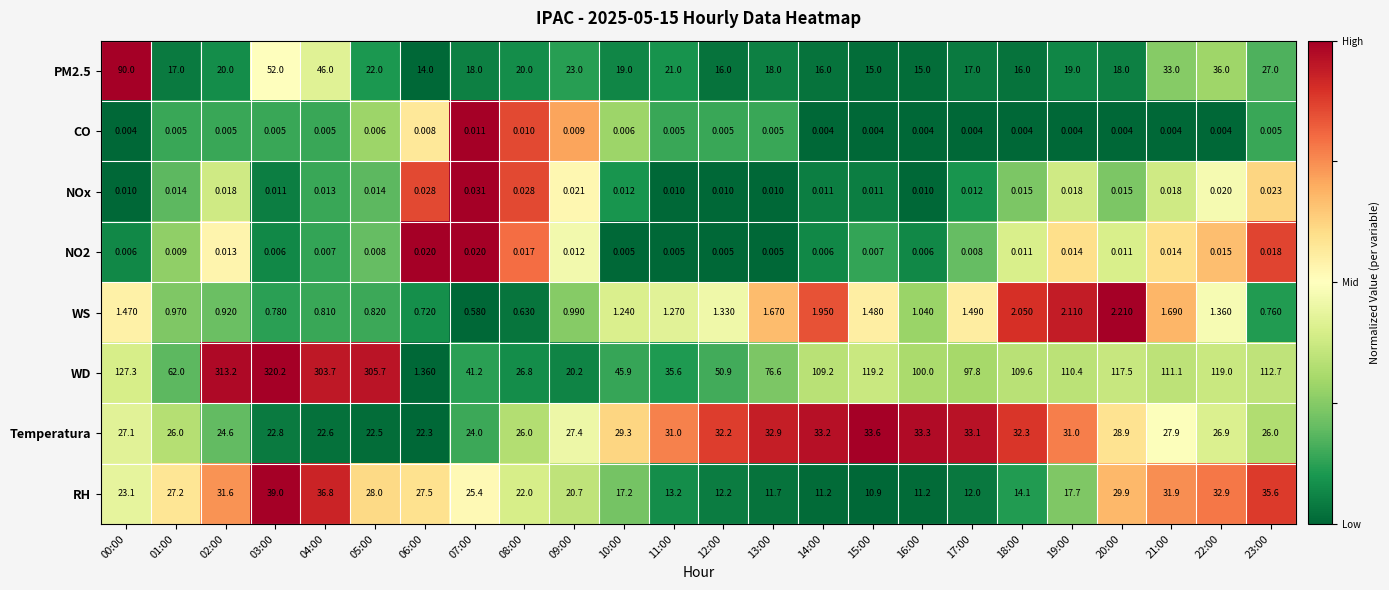

Which series has the largest total across all categories?

WD